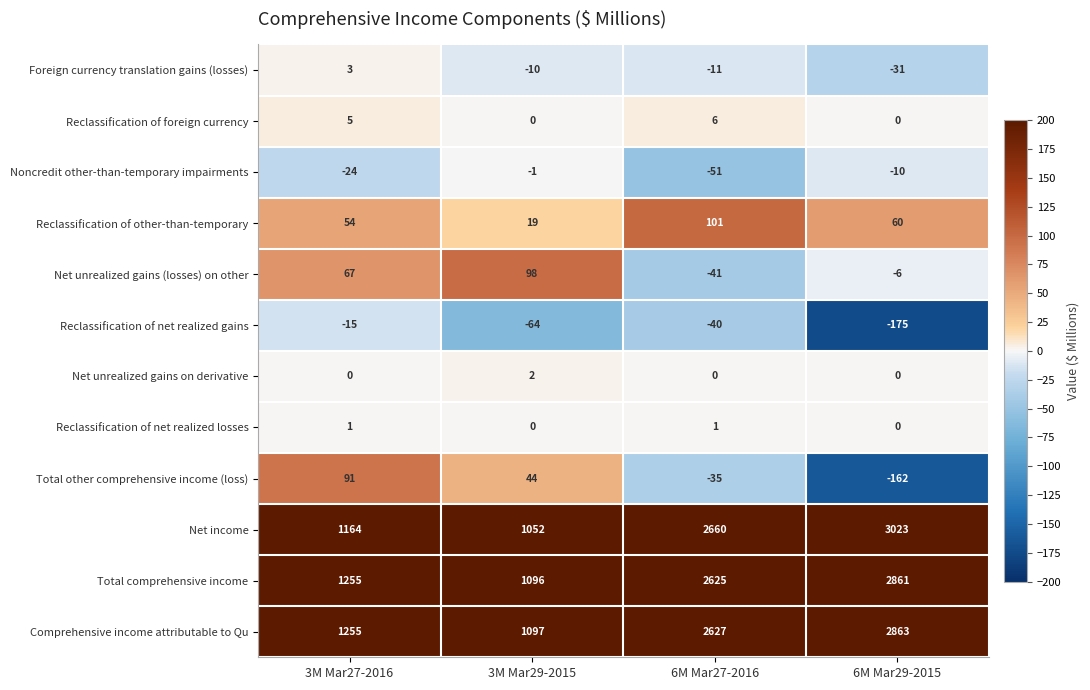

Is it true that Comprehensive income attributable to Qu equals 1255 at 3M Mar27-2016?

True